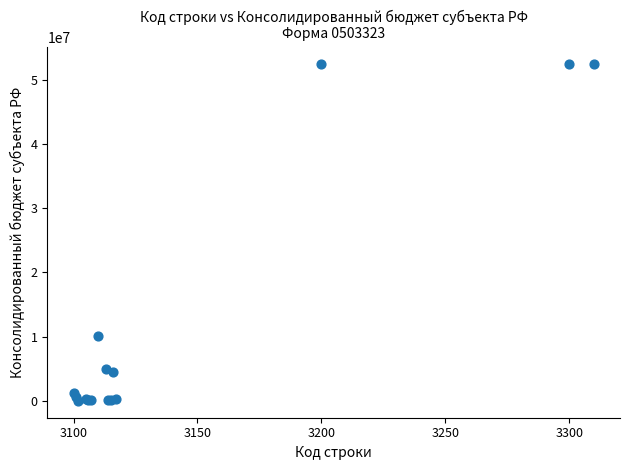

What Y value in the scatter plot is closest to 26256786?

10166305.1